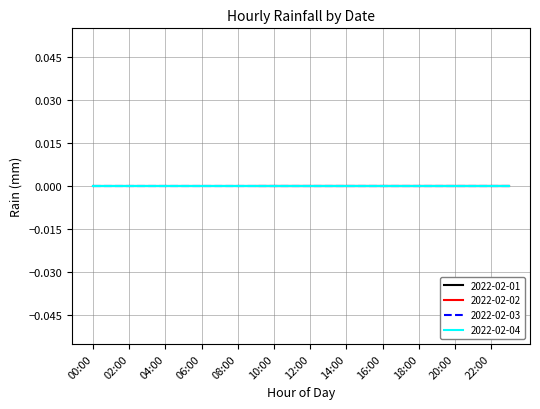

At which category is the sum across all series the highest?

00:00